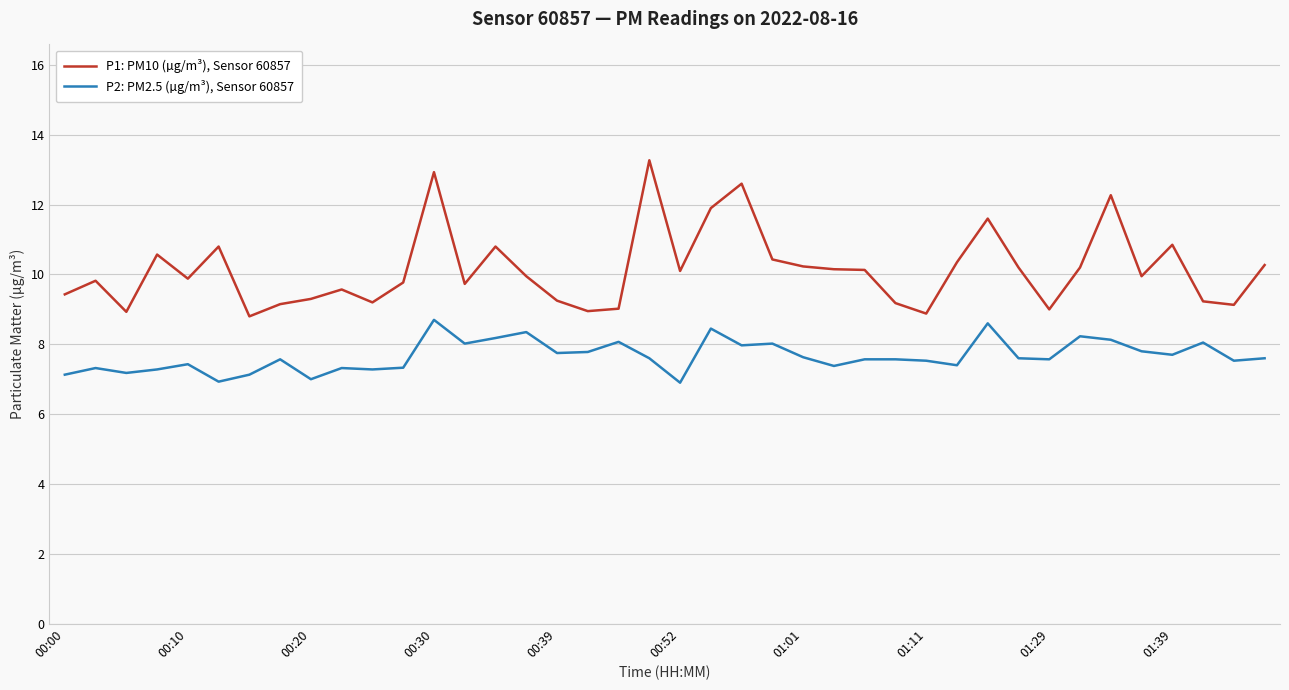

Count the number of categories in the chart.

40